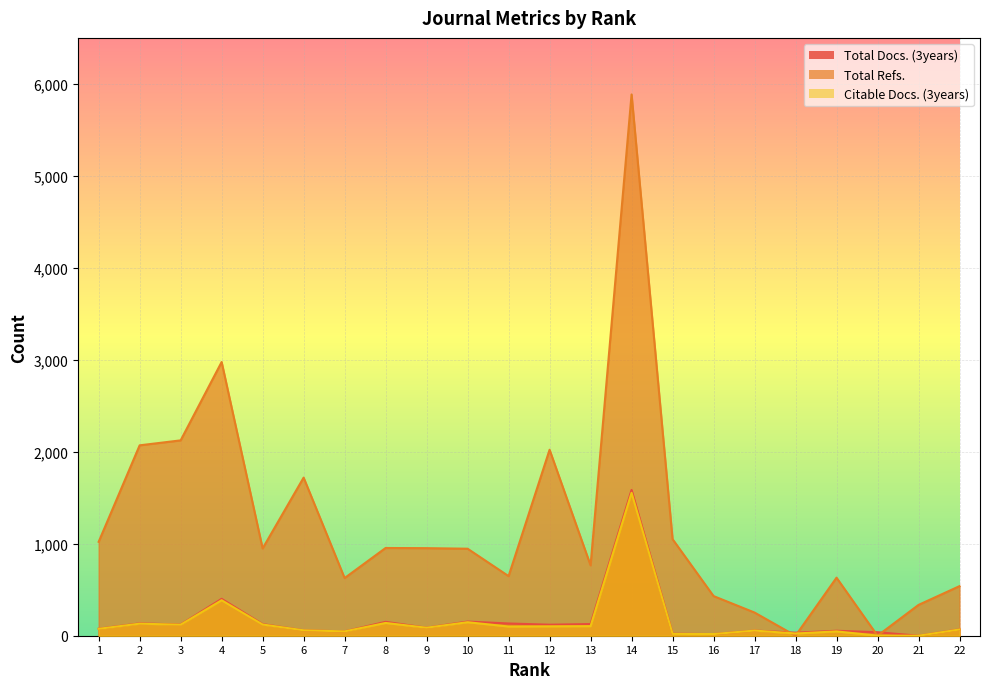

What value does the Total Refs. series have at 17, to the nearest 50?

250